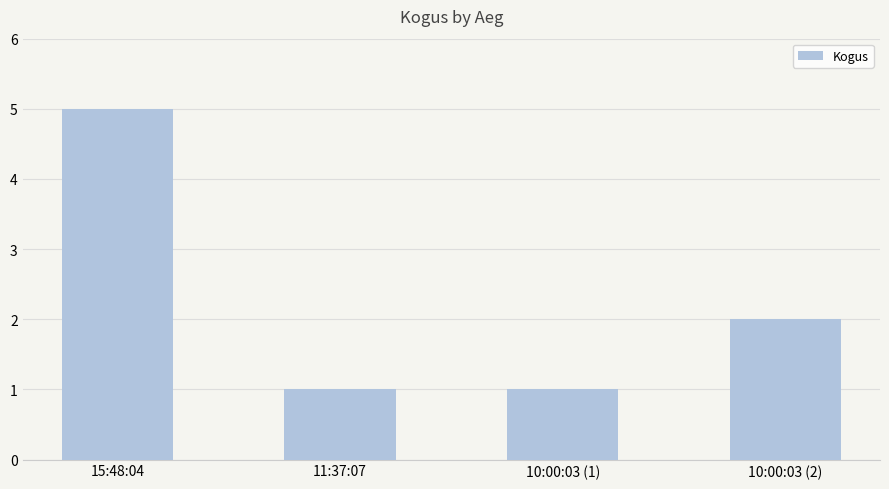

What is the difference between the maximum and second lowest values?

4